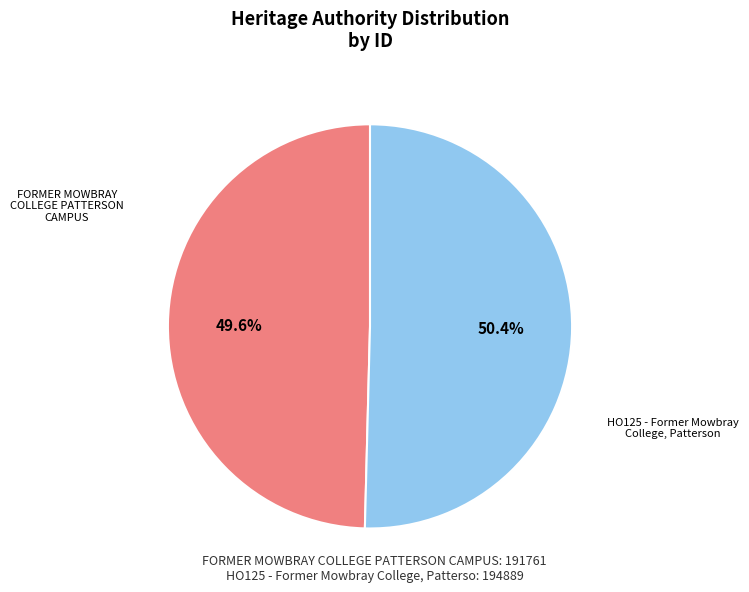

Does any single category account for the majority?

Yes